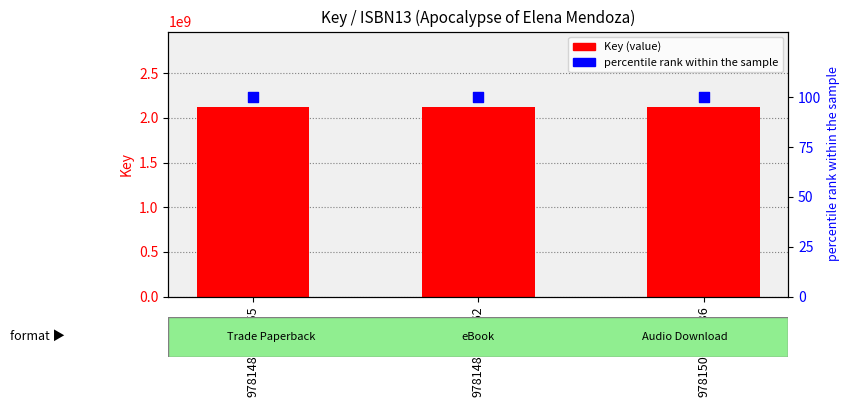

At which category is the sum across all series the highest?

9781481498555